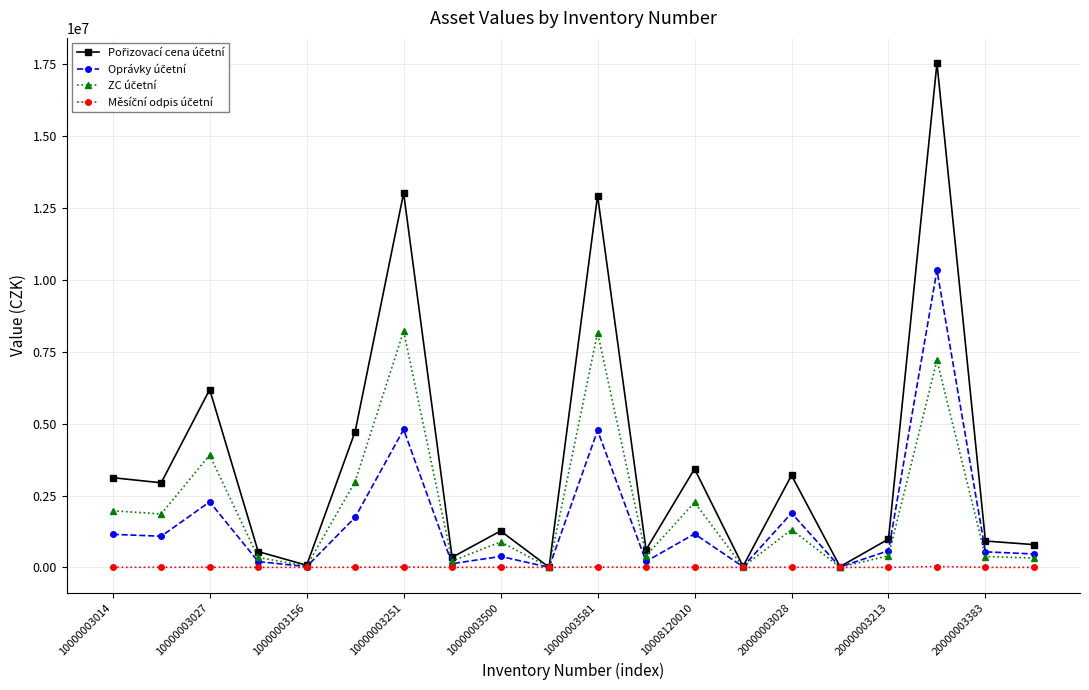

Does the chart display data point markers on the line(s)?

Yes